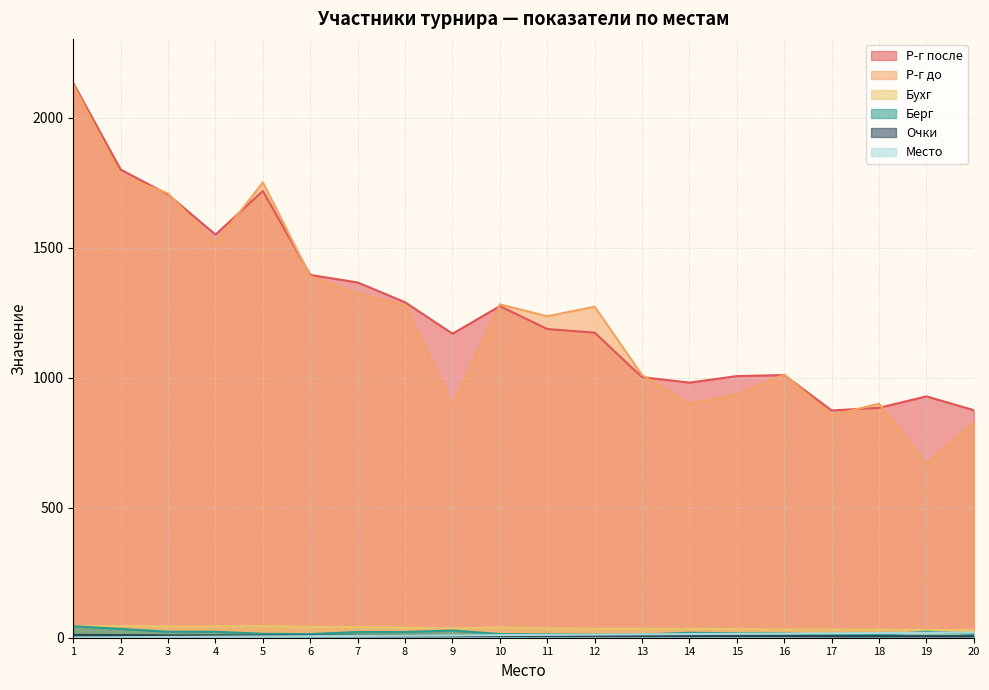

What is the total value across all series at 1?

4357